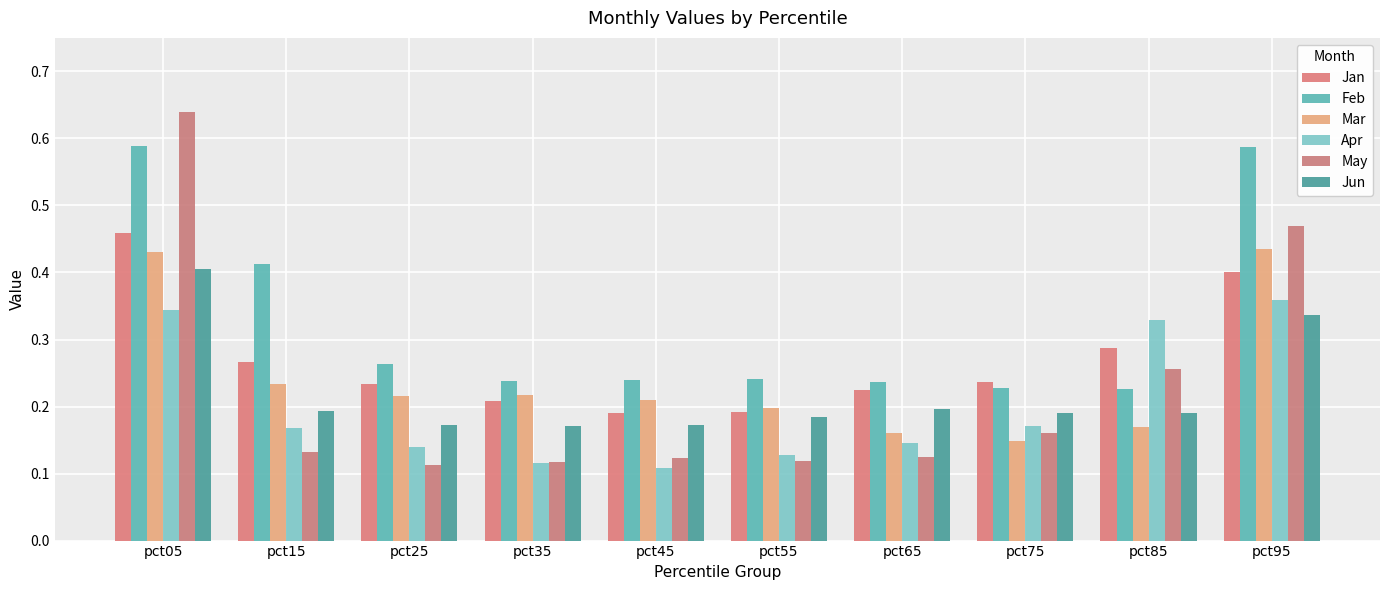

Which category has the highest value across all series?

pct05